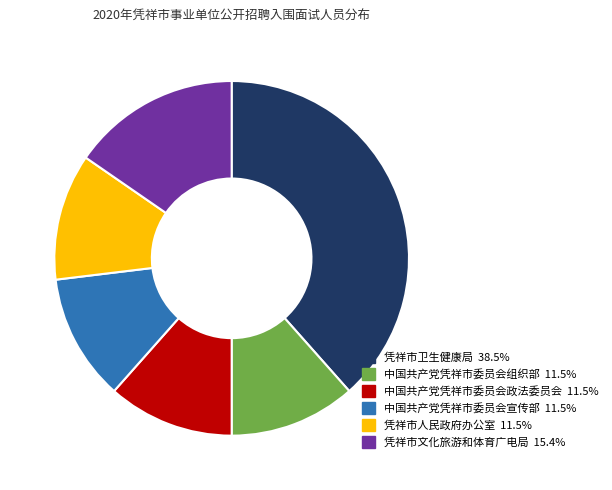

Approximately how many times larger is the value at 凭祥市卫生健康局 38.5% compared to 凭祥市文化旅游和体育广电局 15.4%?

2.5